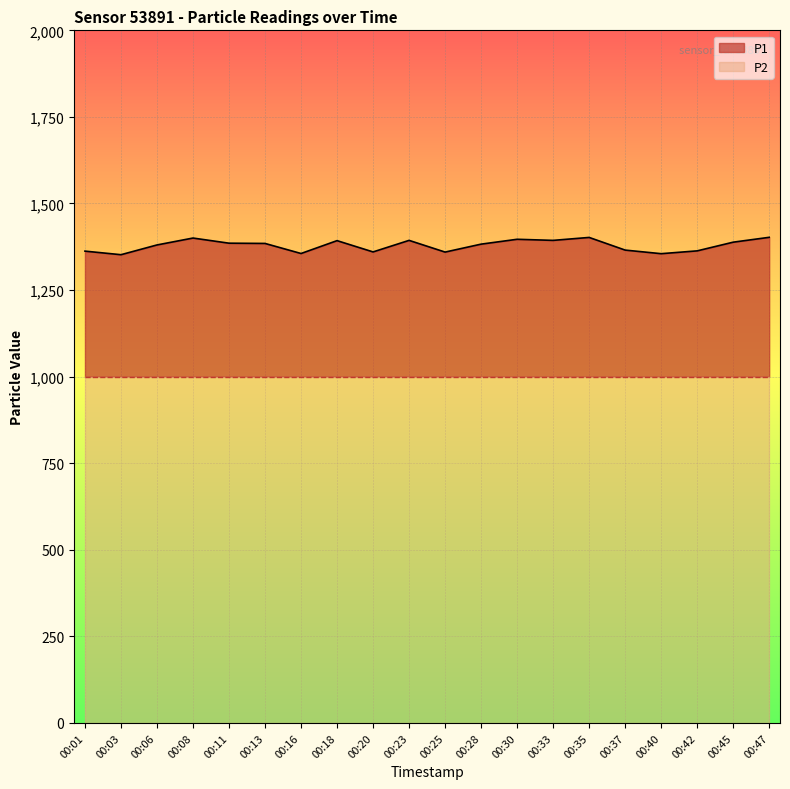

Which category has the lowest value across all series?

00:03